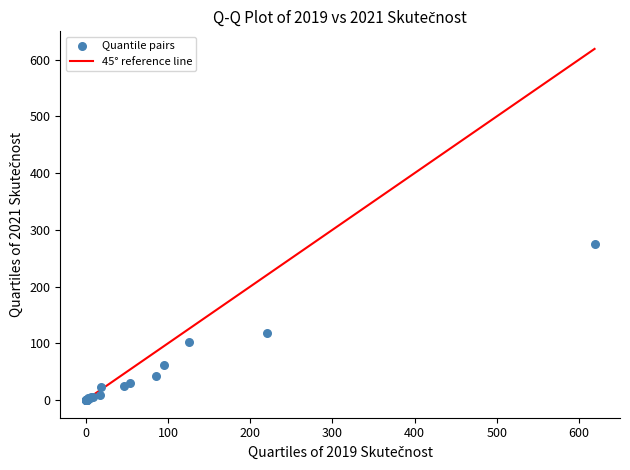

What Y value in the scatter plot is closest to 137?

117.6